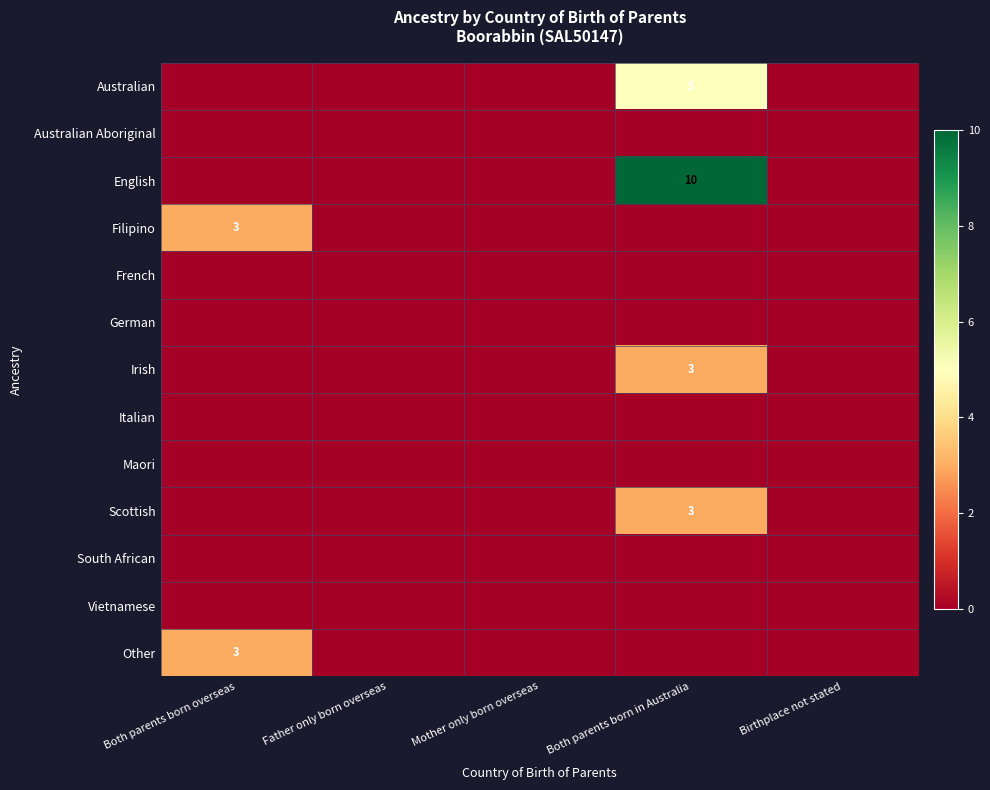

Is it true that Scottish equals 5 at Both parents born in Australia?

False